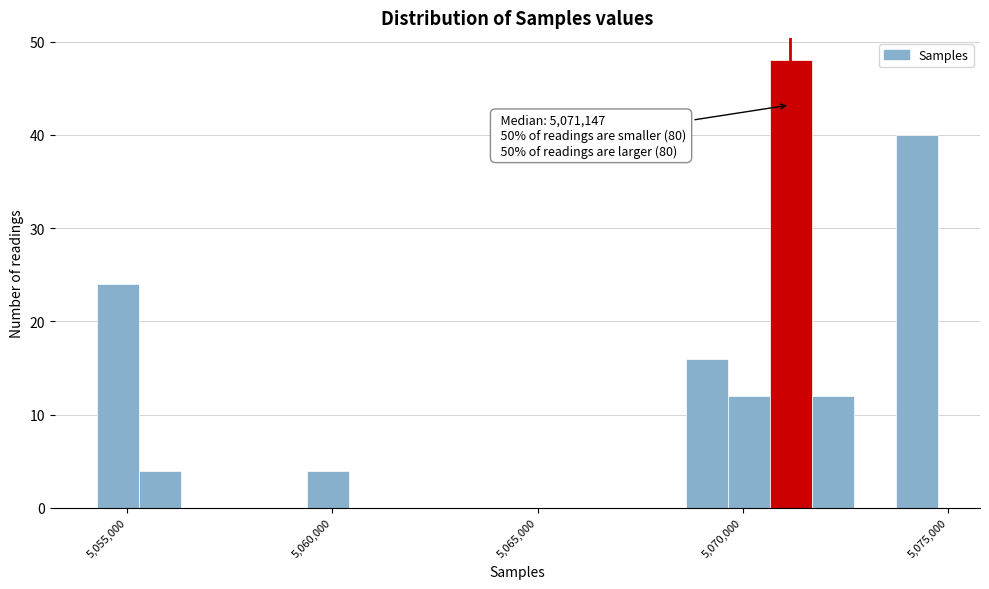

Read against the x-axis, roughly where is the centre of the tallest bar?

5071000